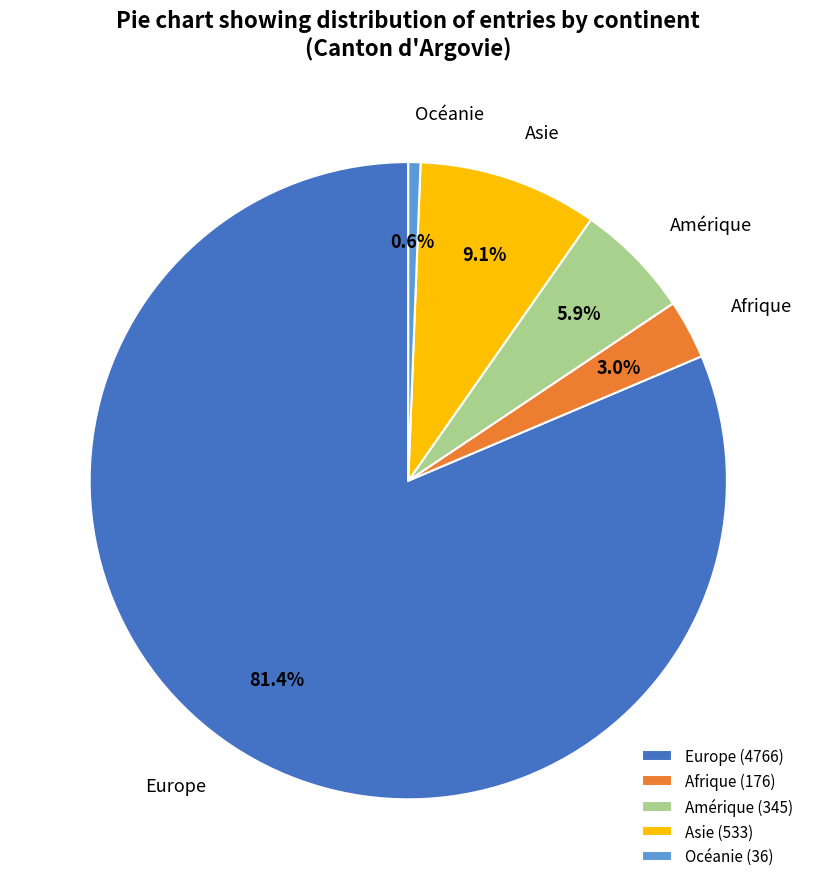

How many slices are in this pie chart?

5